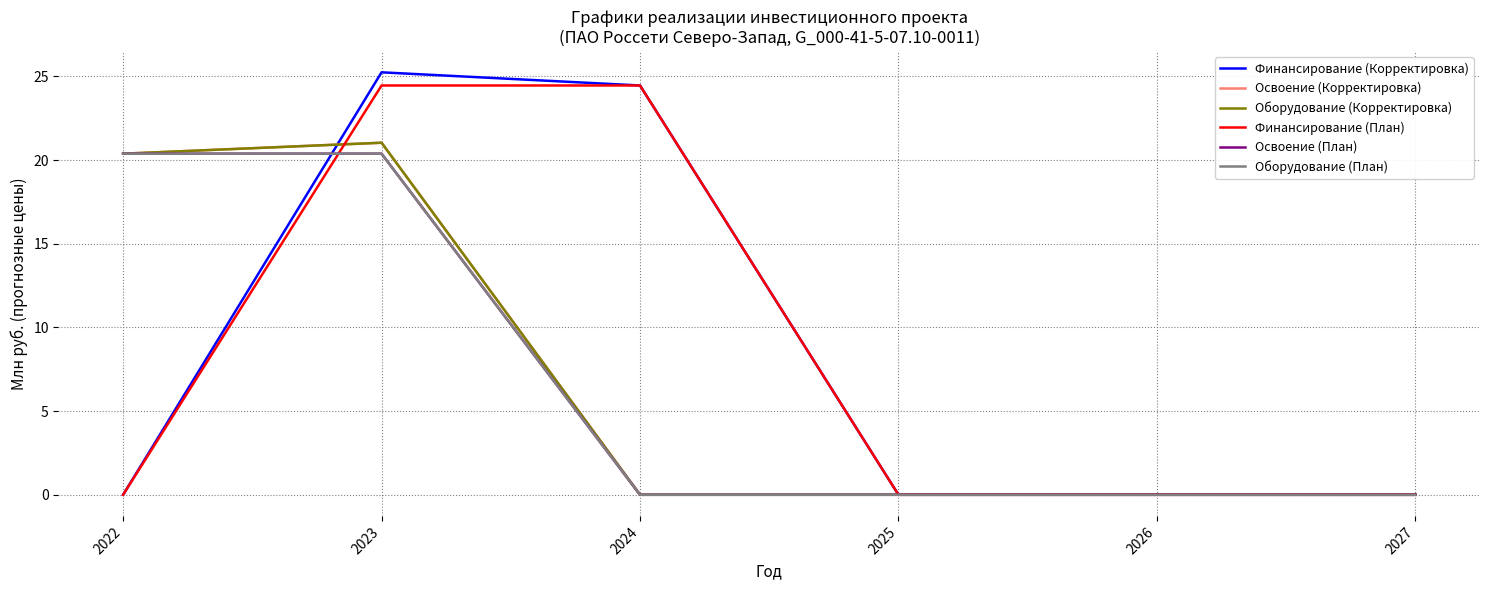

What are all the series names shown in the legend?

Финансирование (Корректировка), Освоение (Корректировка), Оборудование (Корректировка), Финансирование (План), Освоение (План), Оборудование (План)